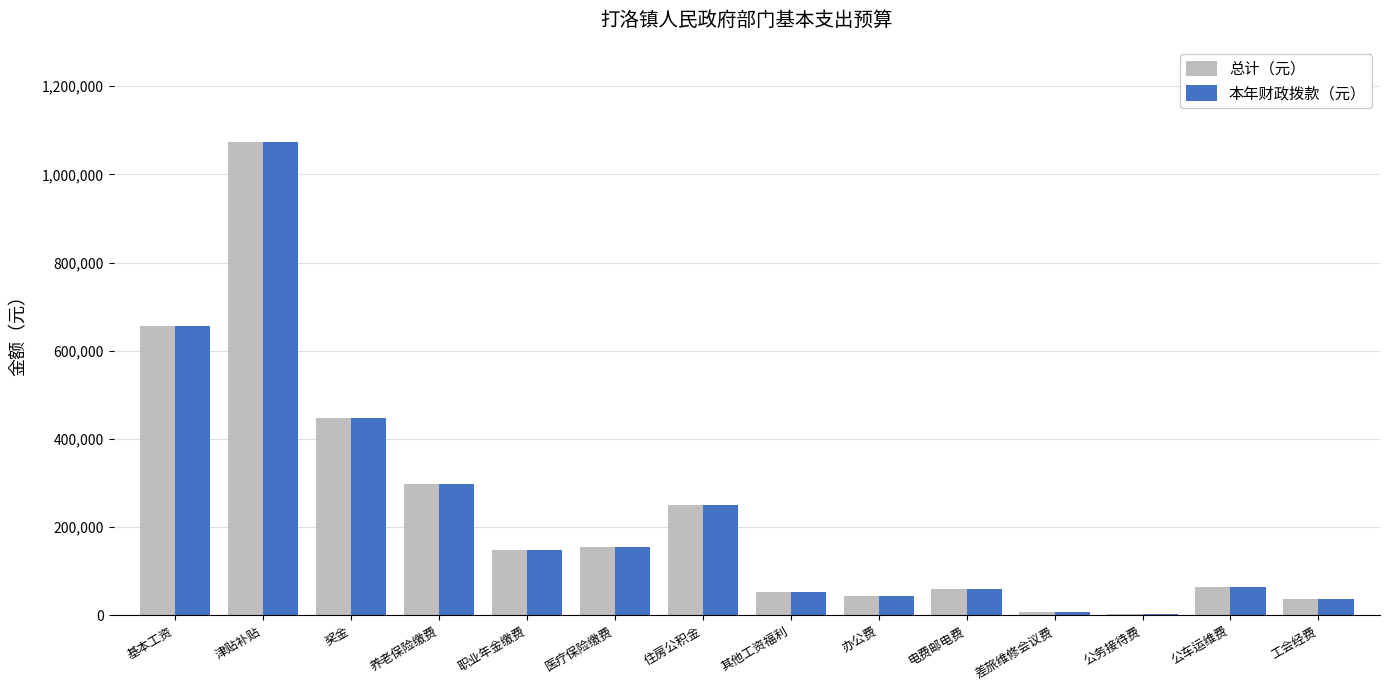

The 总计（元） series shows 60000.0 at 电费邮电费. True or false?

True